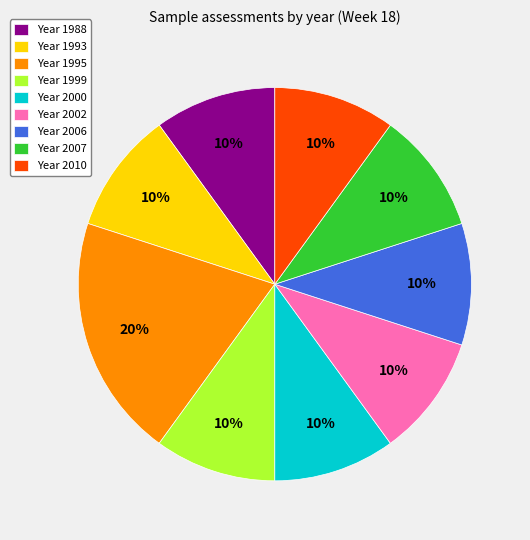

Which category has the biggest portion of the pie?

Year 1995